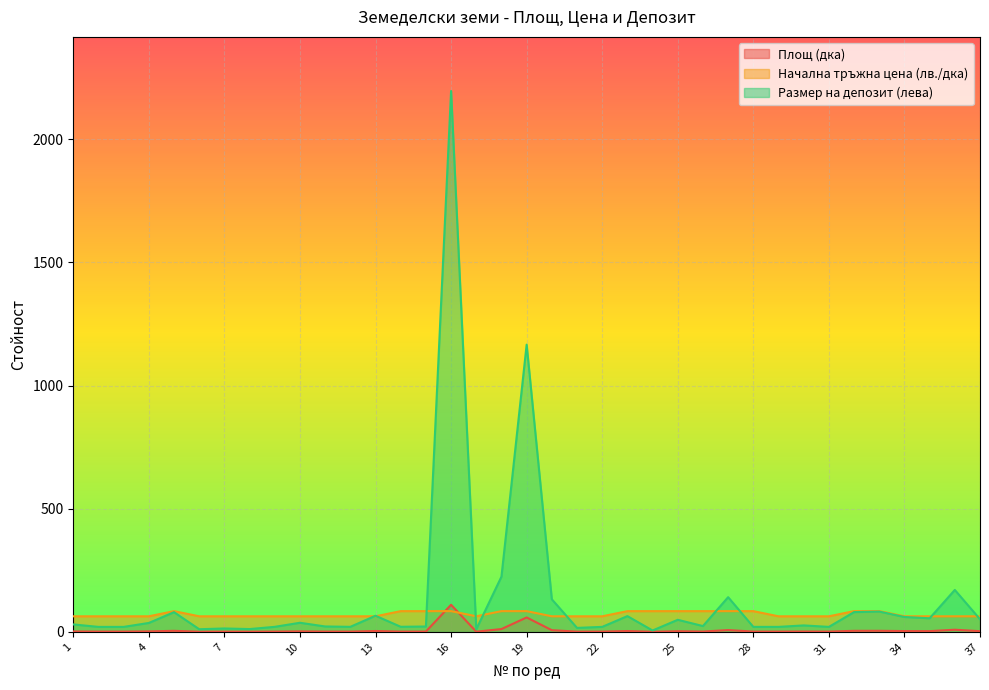

How many lines are shown in the chart?

3